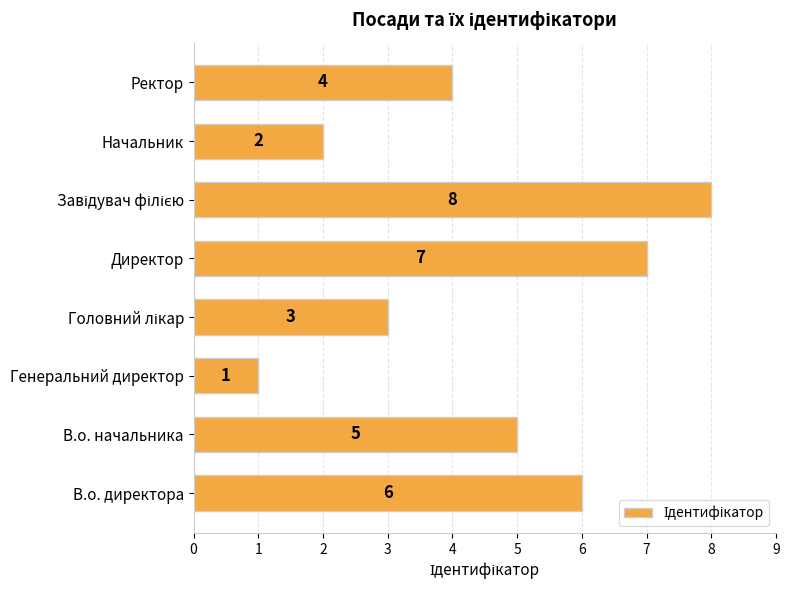

Does the chart contain stacked bars?

No